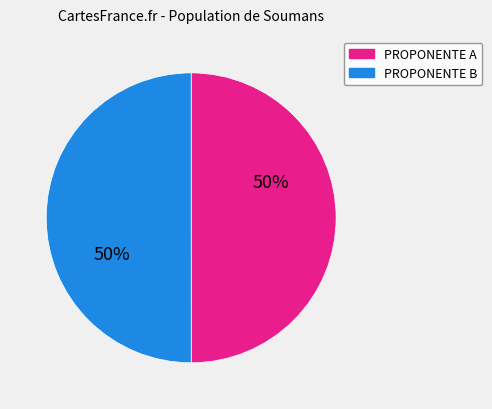

The PROPONENTE A slice represents 60% of the pie. True or false?

False